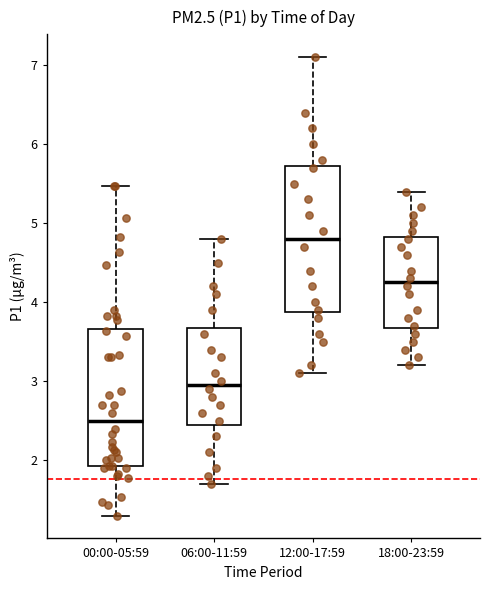

Reading left to right, transcribe this box plot: for each box, give where its median line is, the range the box spans, and where its two whiskers end, as read against the y-axis. The values are not printed on the chart, so give them approximately, as read against the axis.

00:00-05:59: median 2.5, box 1.9 to 3.7, whiskers 1.3 to 5.5
06:00-11:59: median 3.0, box 2.5 to 3.7, whiskers 1.7 to 4.8
12:00-17:59: median 4.8, box 3.9 to 5.7, whiskers 3.1 to 7.1
18:00-23:59: median 4.3, box 3.7 to 4.8, whiskers 3.2 to 5.4